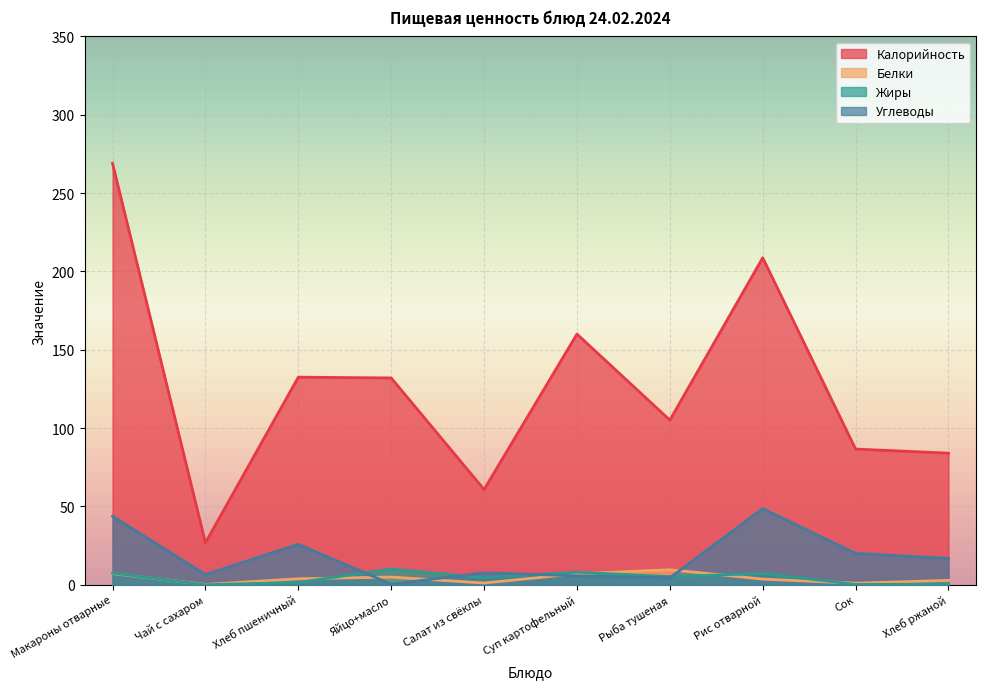

At which label does Углеводы first exceed 16?

Макароны отварные